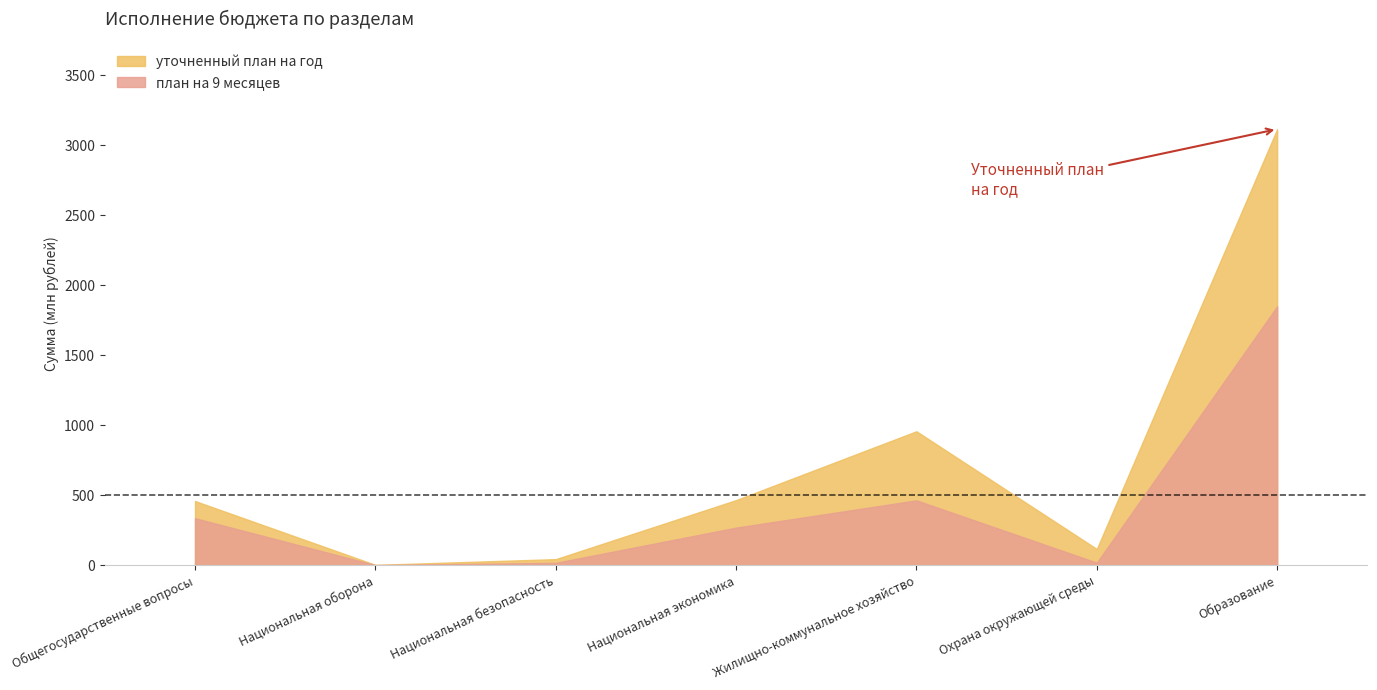

Read the план на 9 месяцев value at Национальная оборона.

2.6